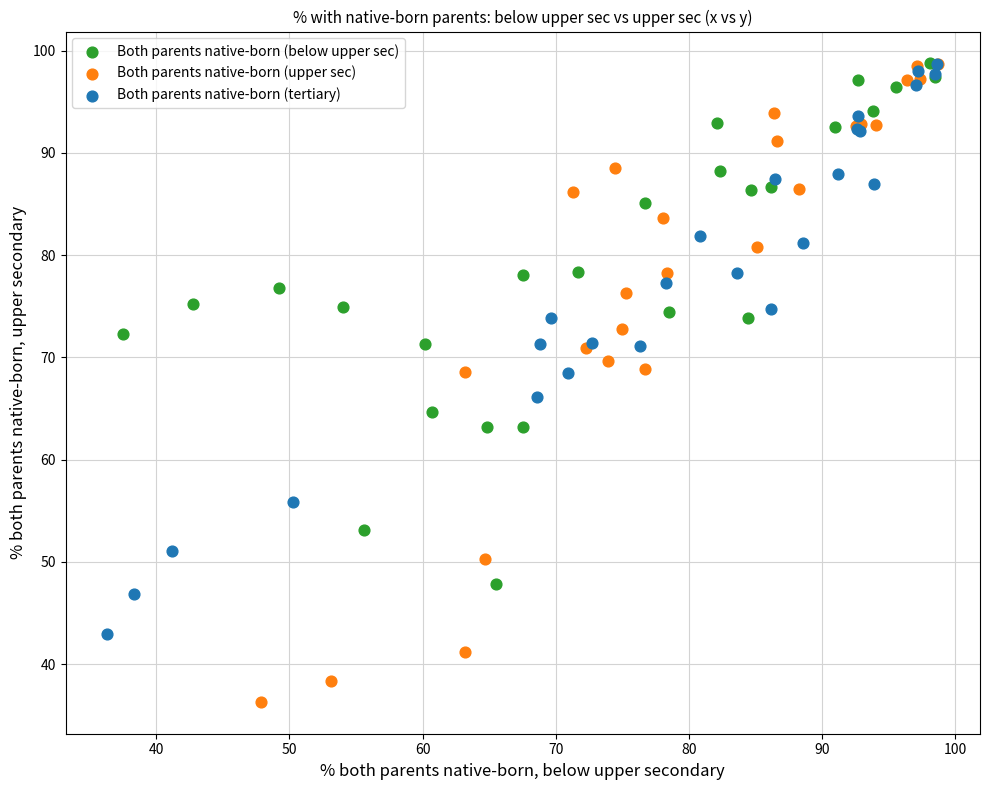

Which series reaches the minimum Y coordinate?

Both parents native-born (upper sec)